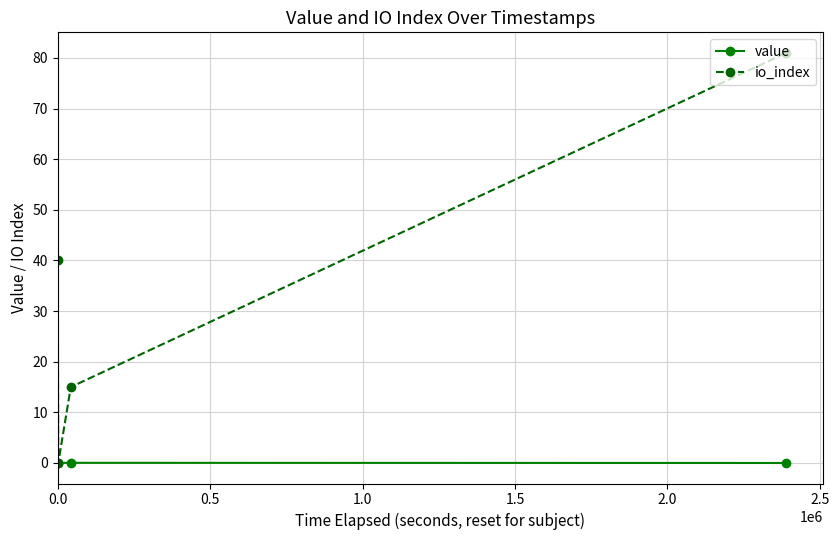

What is the value of the io_index point at the 4th from the left?

81.0